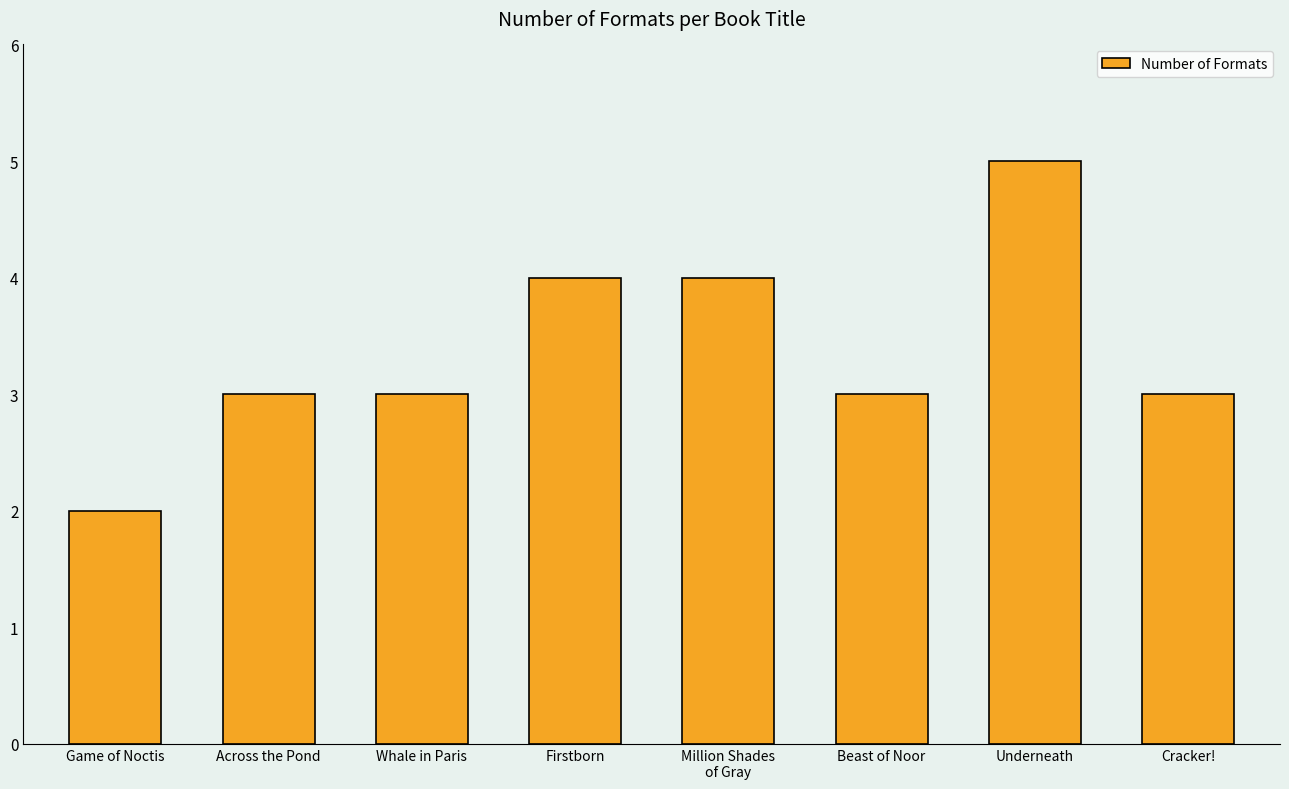

What is the value of the 8th bar from the left?

3